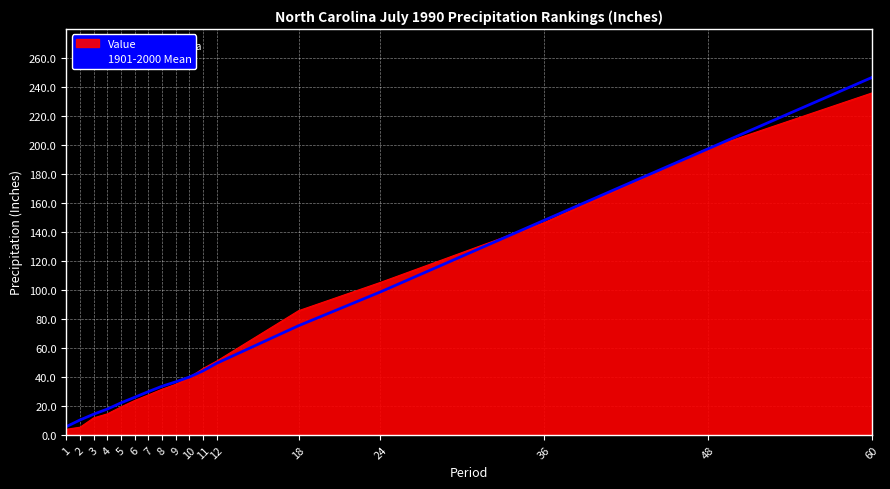

At which label does Value reach its peak?

60